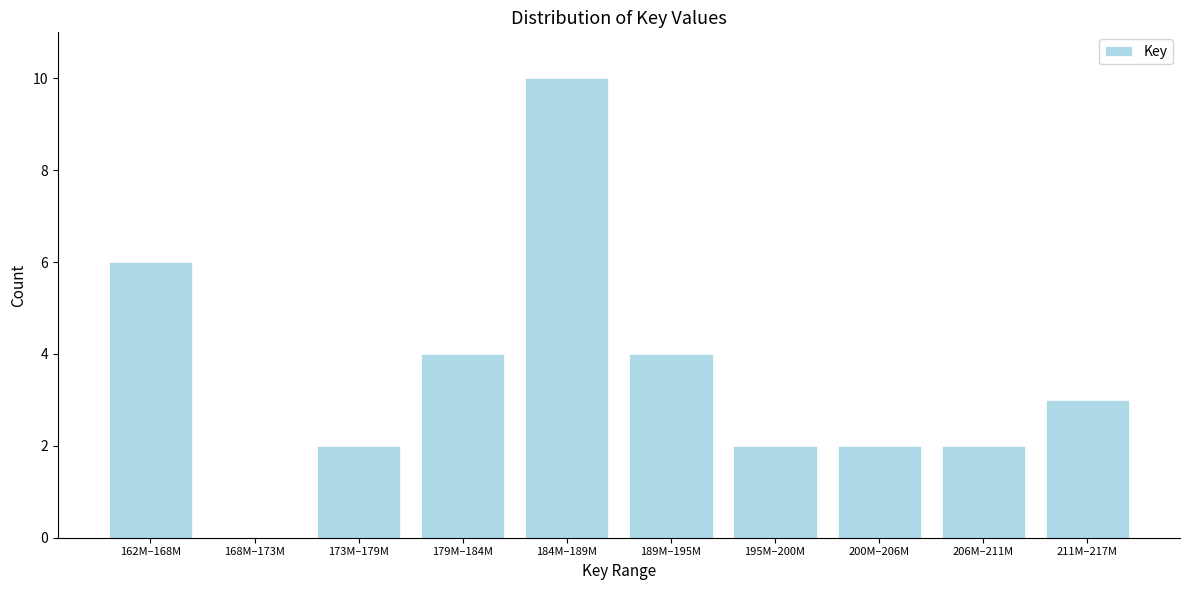

Reading left to right, what are all the values shown in this chart?

162M–168M=6	168M–173M=0	173M–179M=2	179M–184M=4	184M–189M=10	189M–195M=4	195M–200M=2	200M–206M=2	206M–211M=2	211M–217M=3